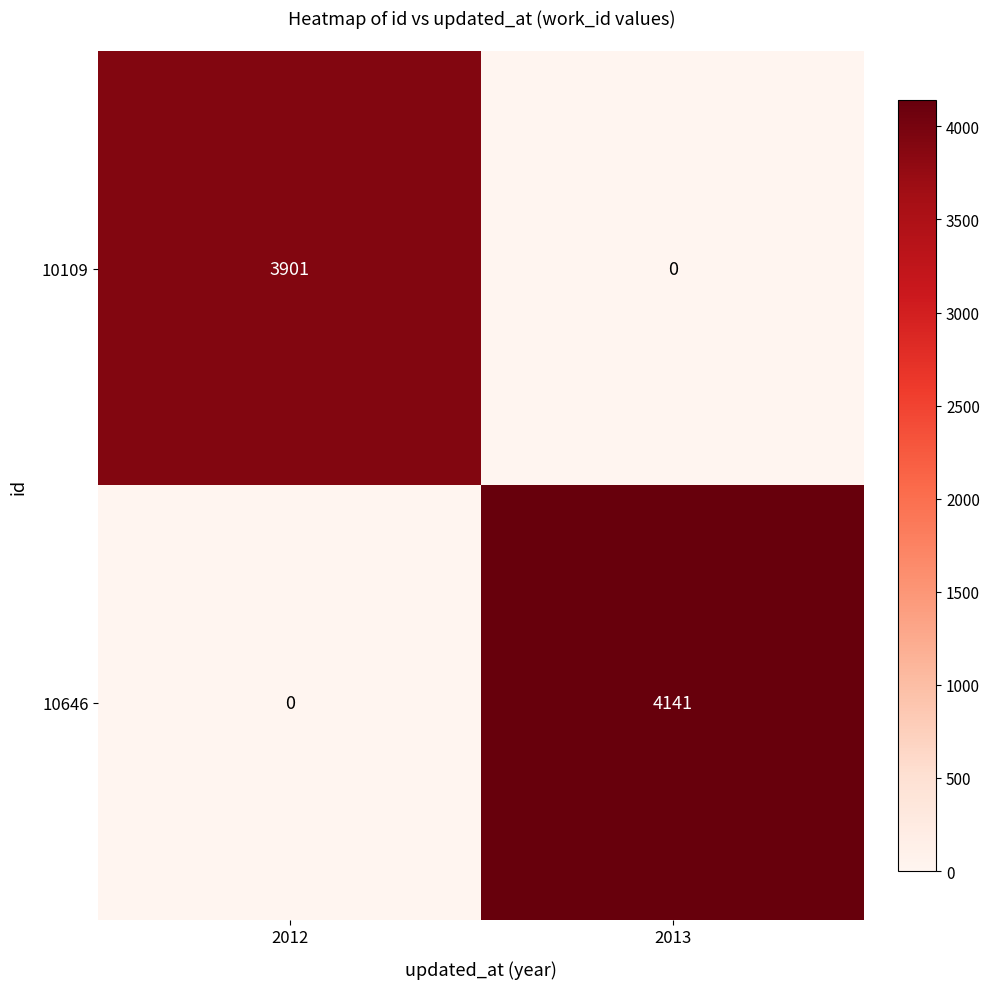

Count the number of categories in the chart.

2